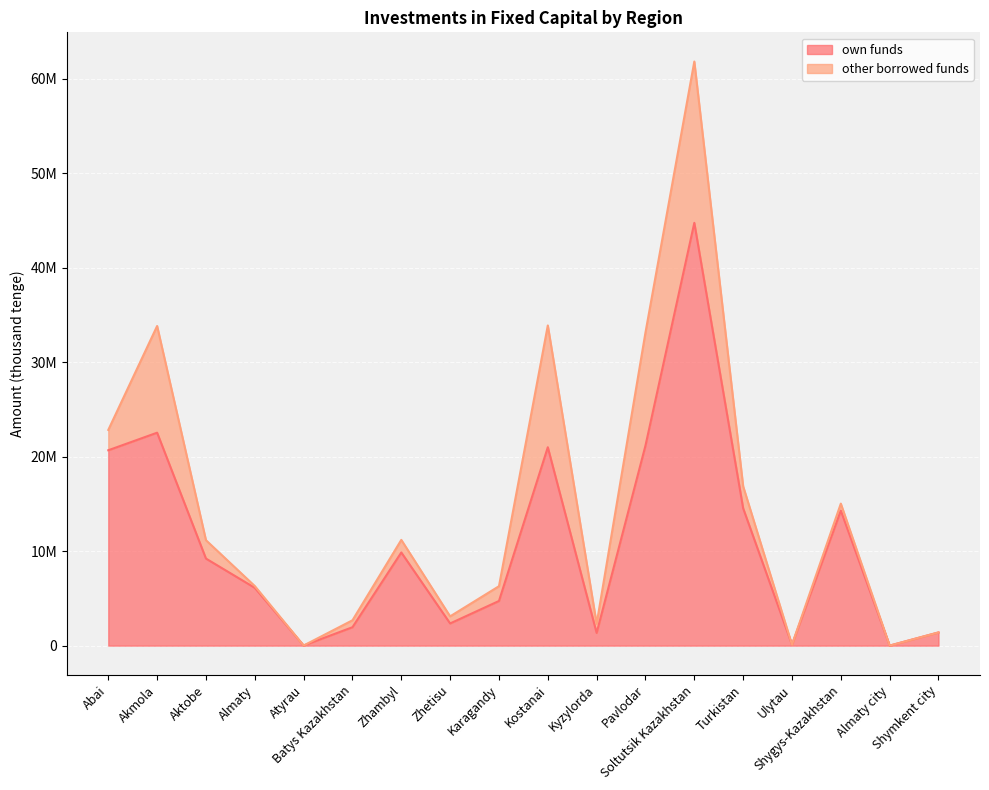

How many data points does each series have?

18